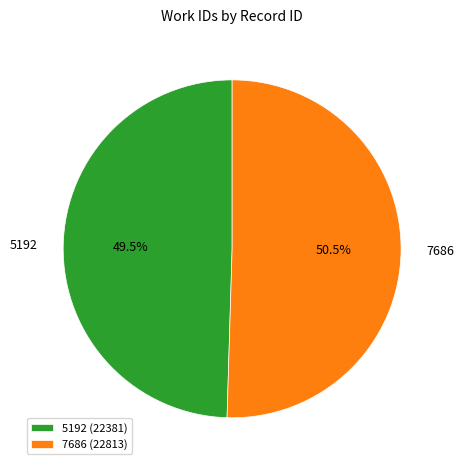

Which has a higher value, 5192 or 7686?

7686